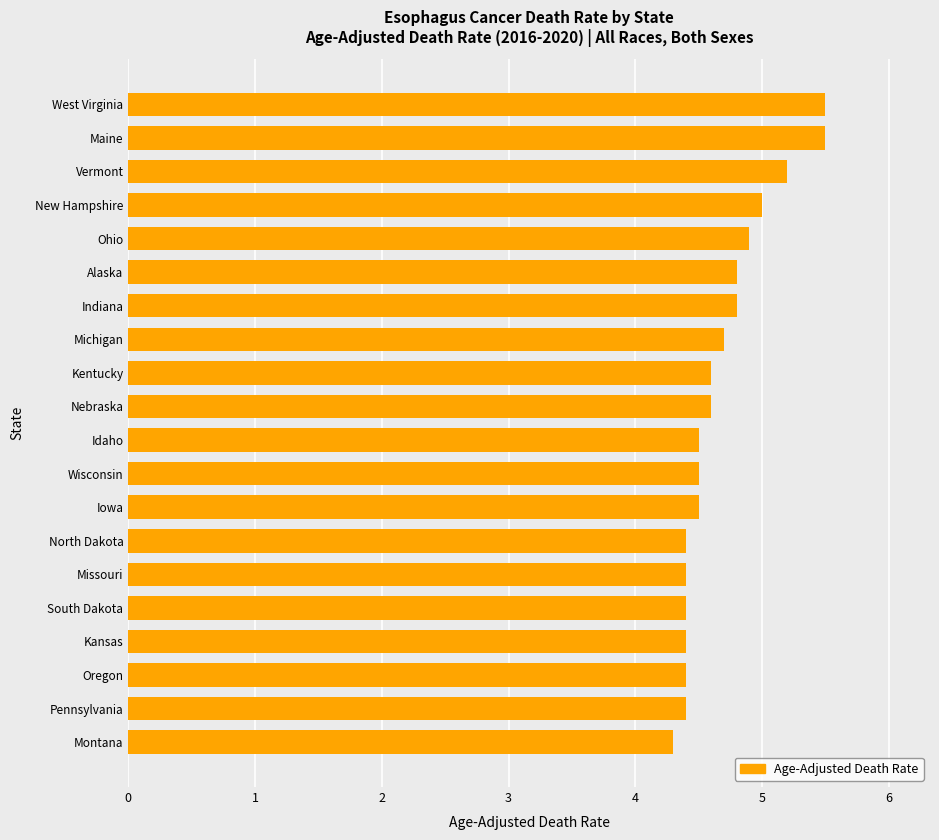

Approximately how many times larger is the value at South Dakota compared to Indiana?

0.9